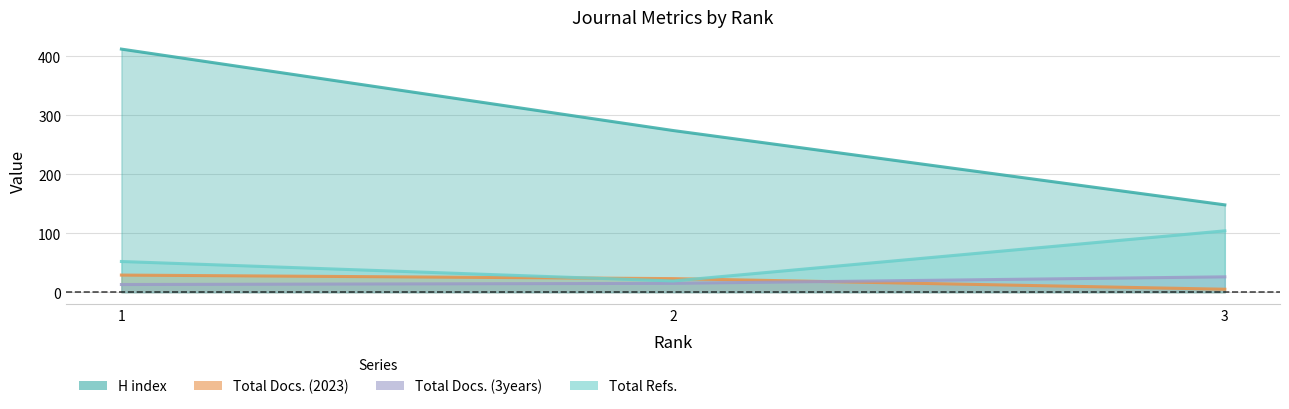

Count the number of data series in this chart.

4